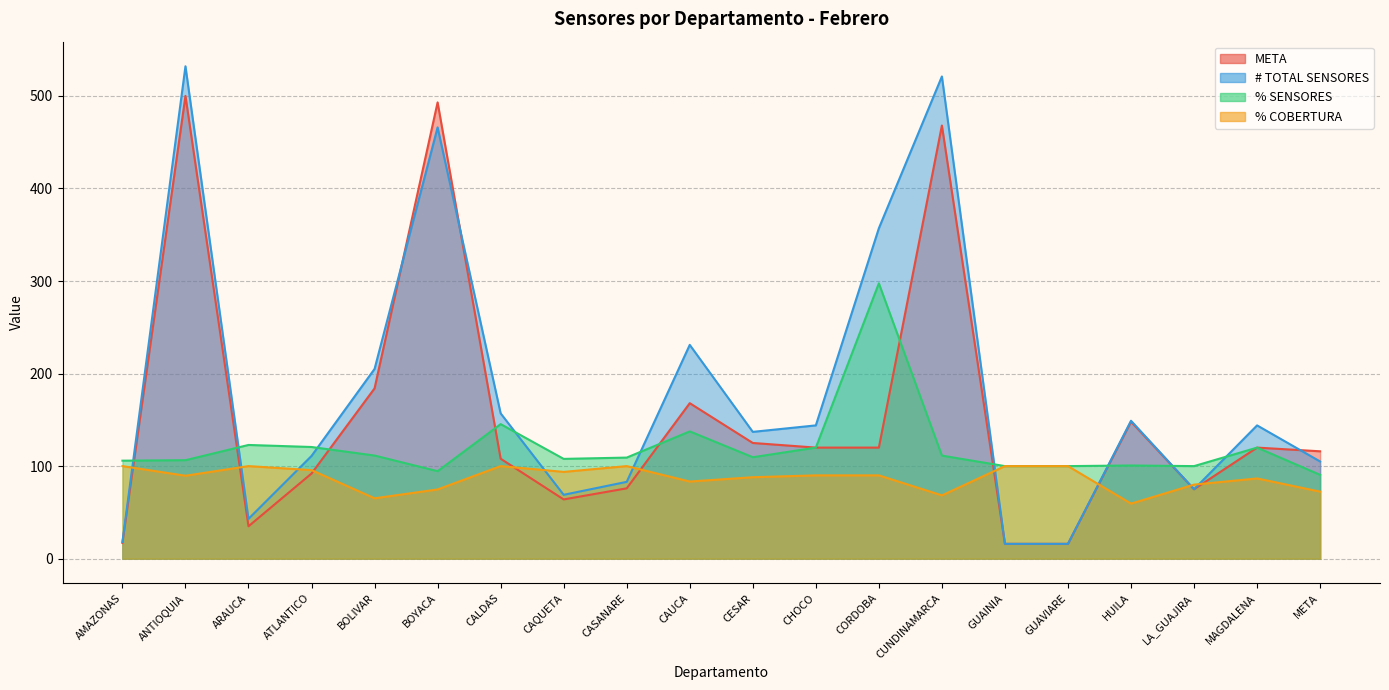

Which series has the largest total across all categories?

# TOTAL SENSORES